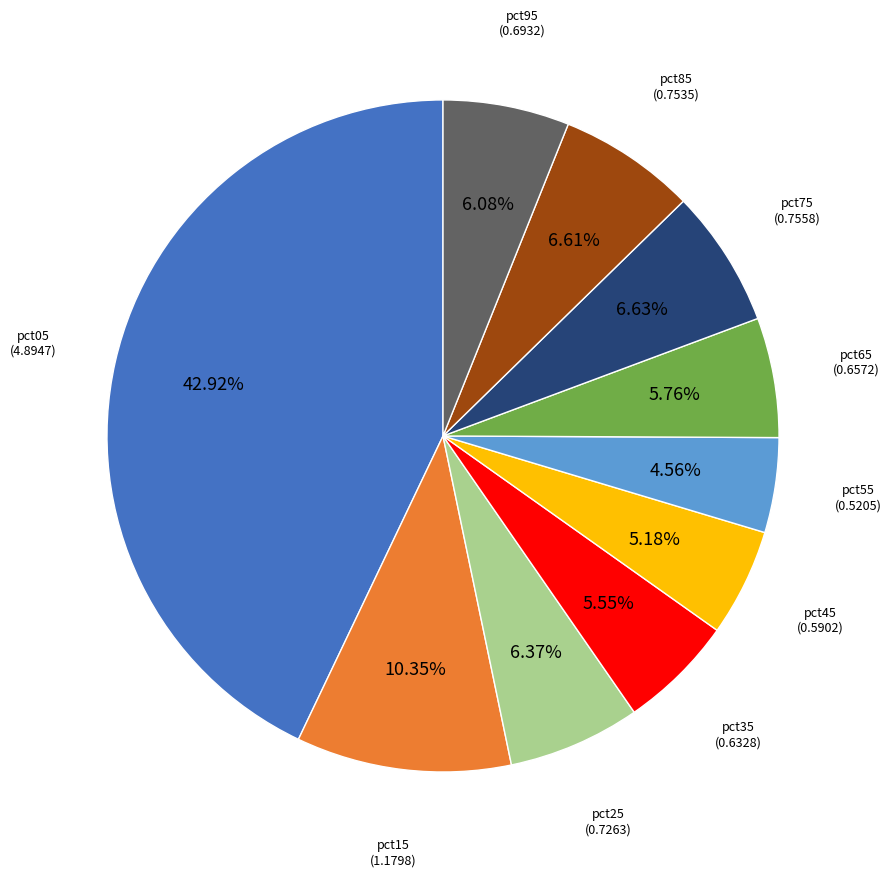

Does any single category account for the majority?

No